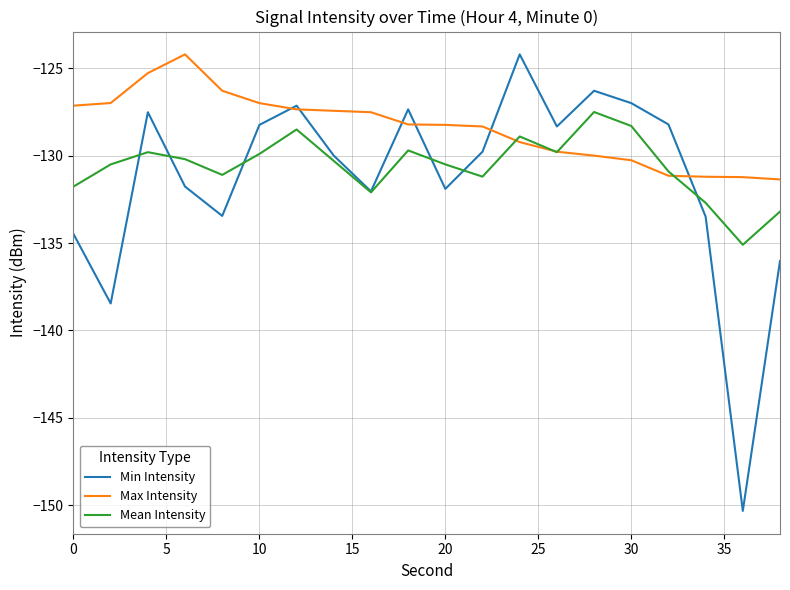

List the series in order of their overall mean, highest first.

Max Intensity, Mean Intensity, Min Intensity